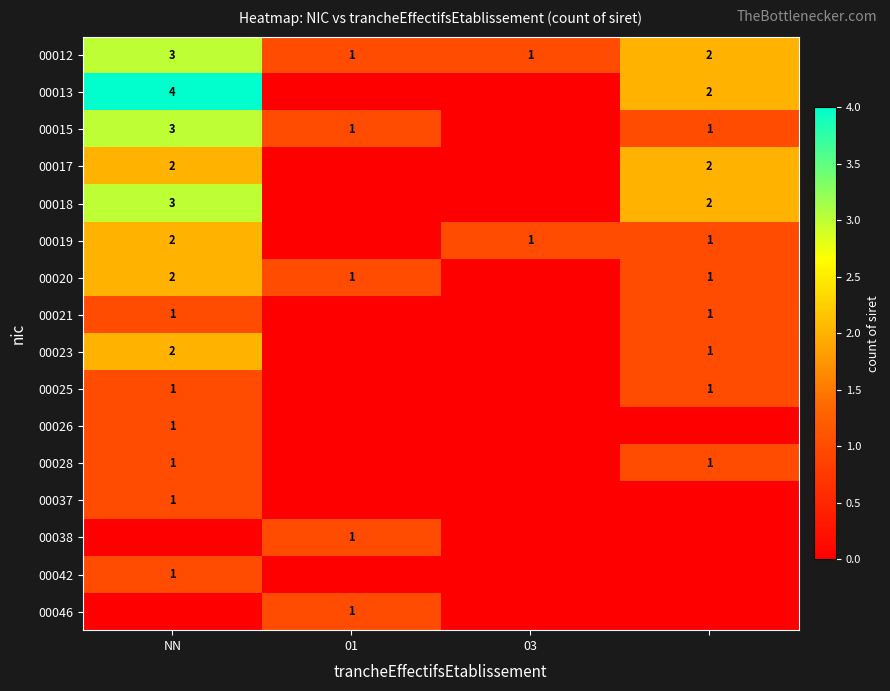

The 00019 series shows 2 at 03. True or false?

False